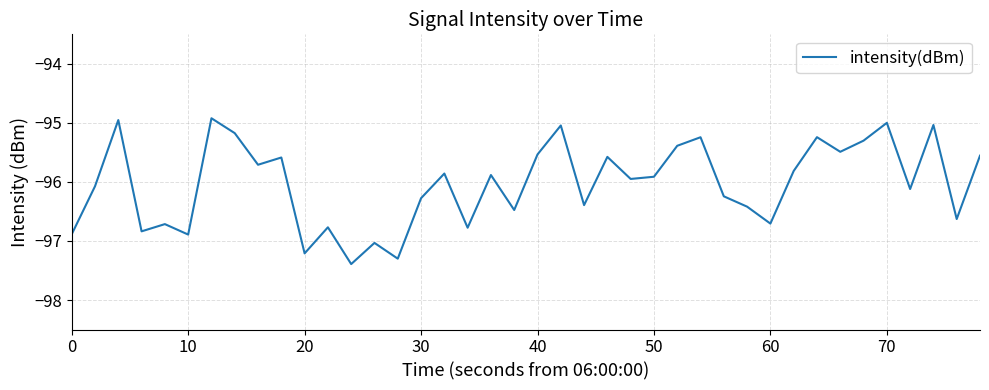

What is the maximum value shown in the chart?

-94.9